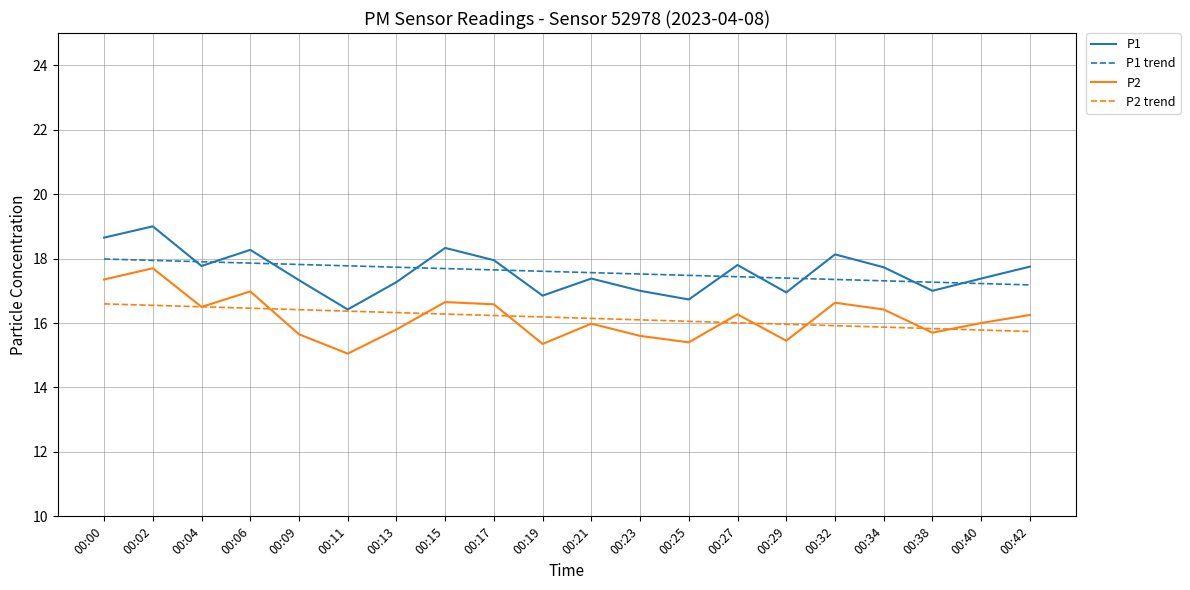

True or false: P2 and P1 trend cross at least once.

False